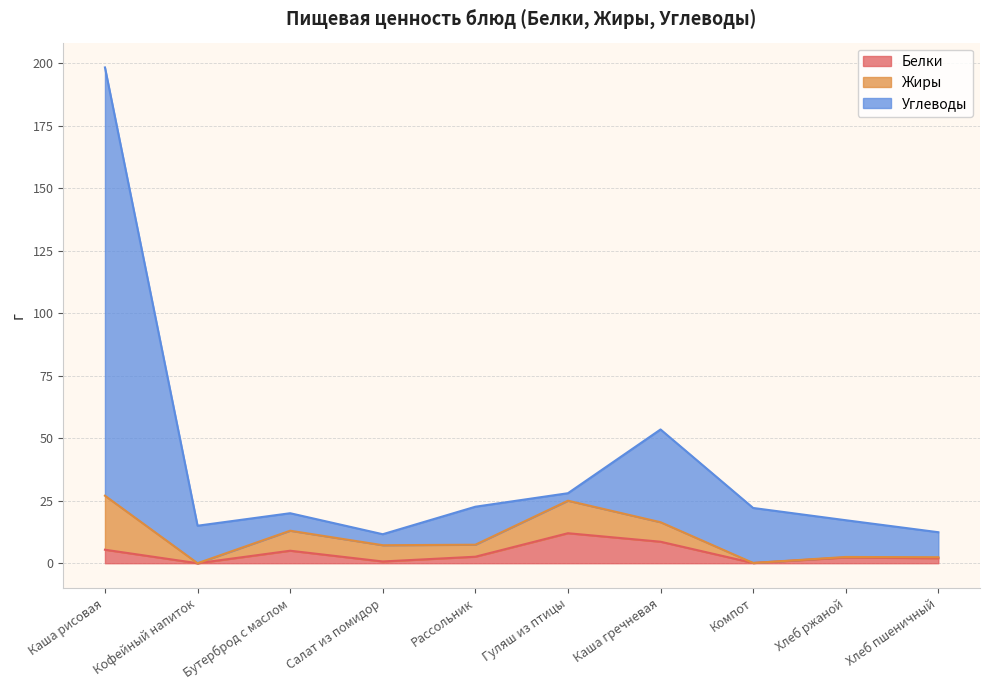

How many values in the Углеводы series exceed 22?

5